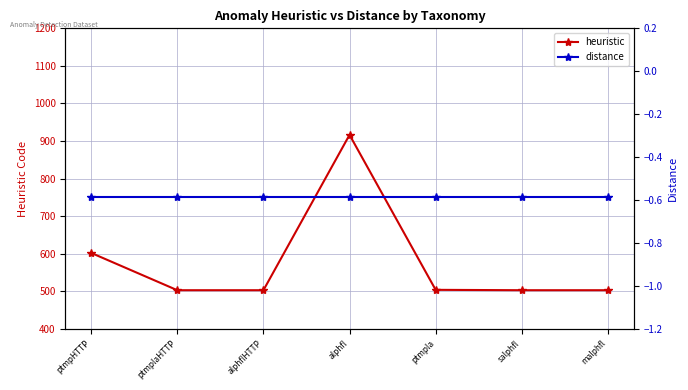

Where is heuristic nearest to the value 709?

ptmpHTTP